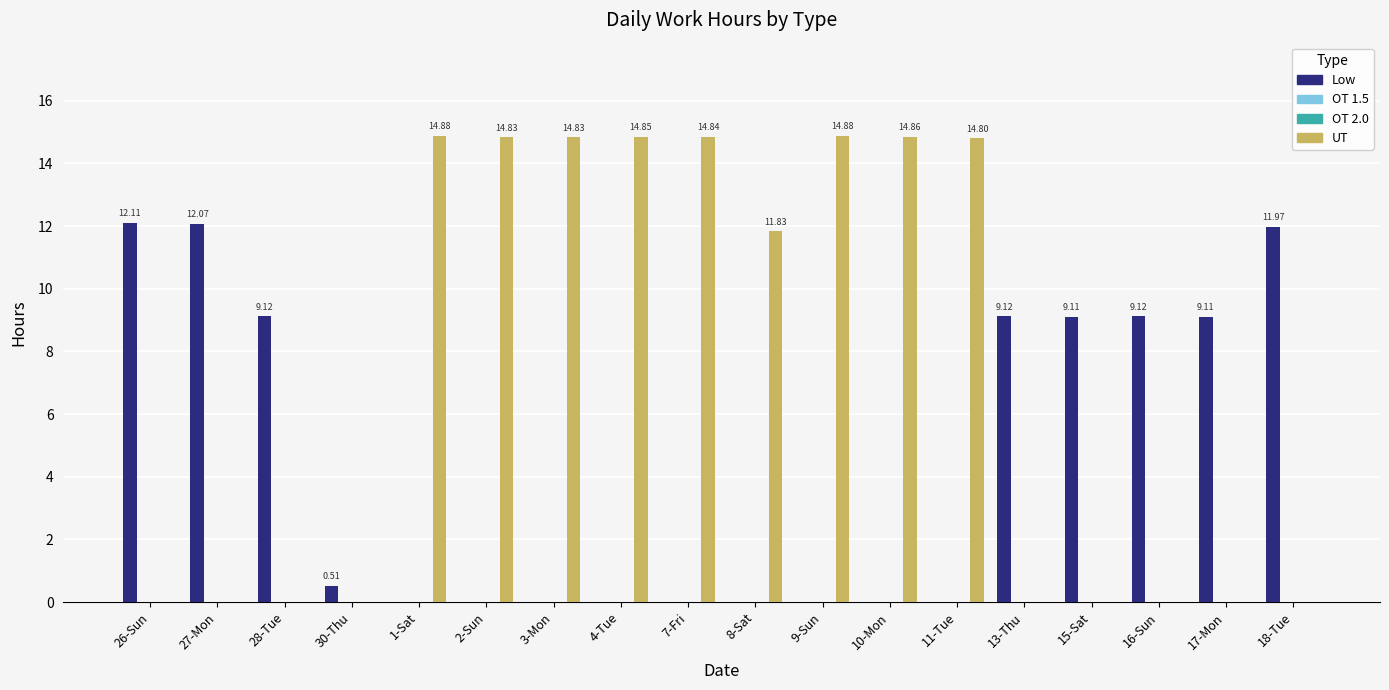

Which series changed the most between 30-Thu and 7-Fri?

UT